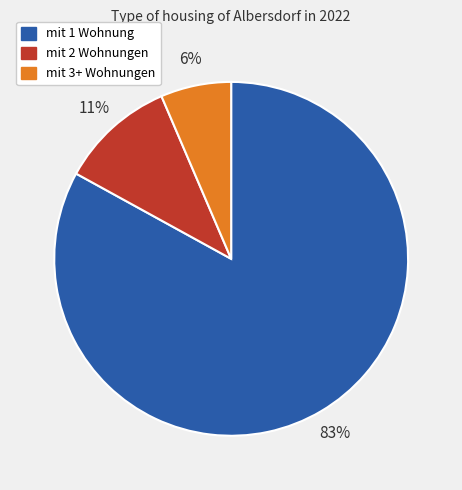

To the nearest percent, what is the average slice percentage?

33%